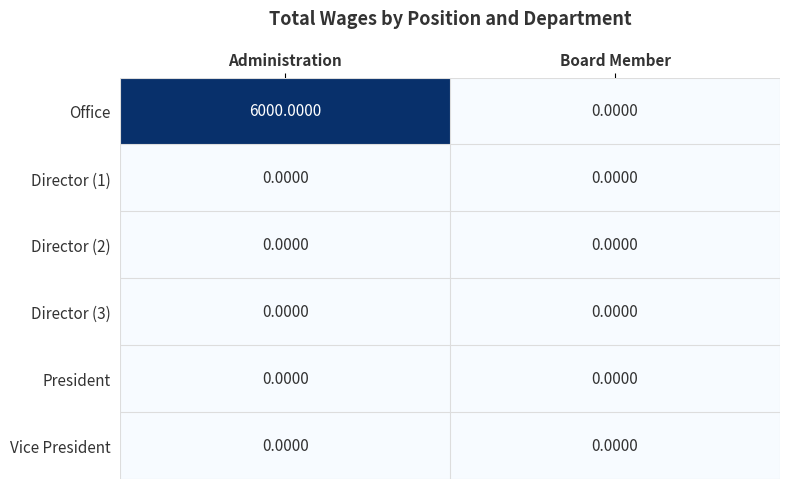

Which label corresponds to the largest value in the chart?

Administration